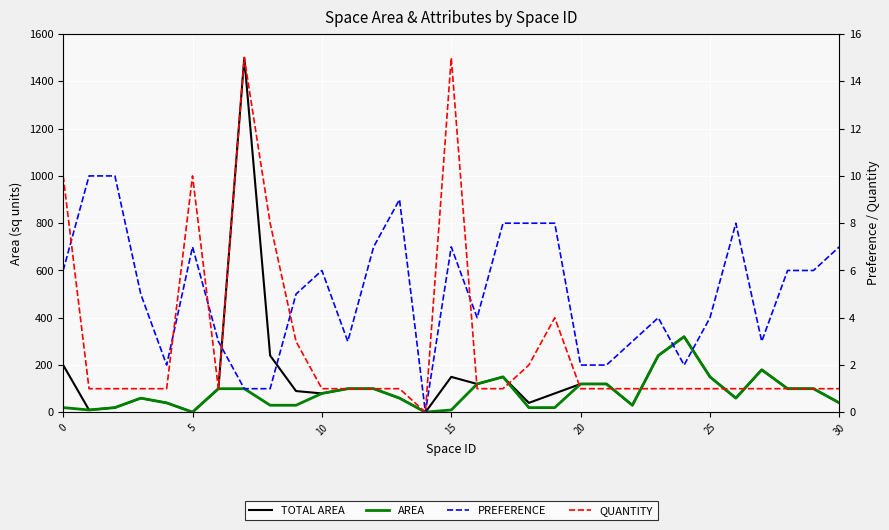

What is the spread (max minus min) of values at 16?

119